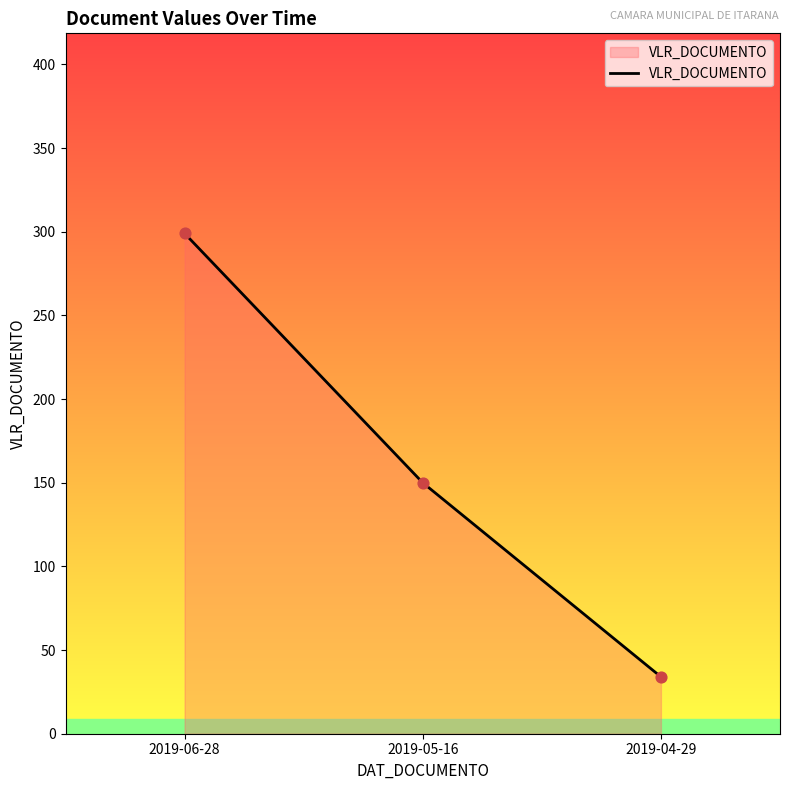

Approximately how many times larger is the value at 2019-04-29 compared to 2019-06-28?

0.1